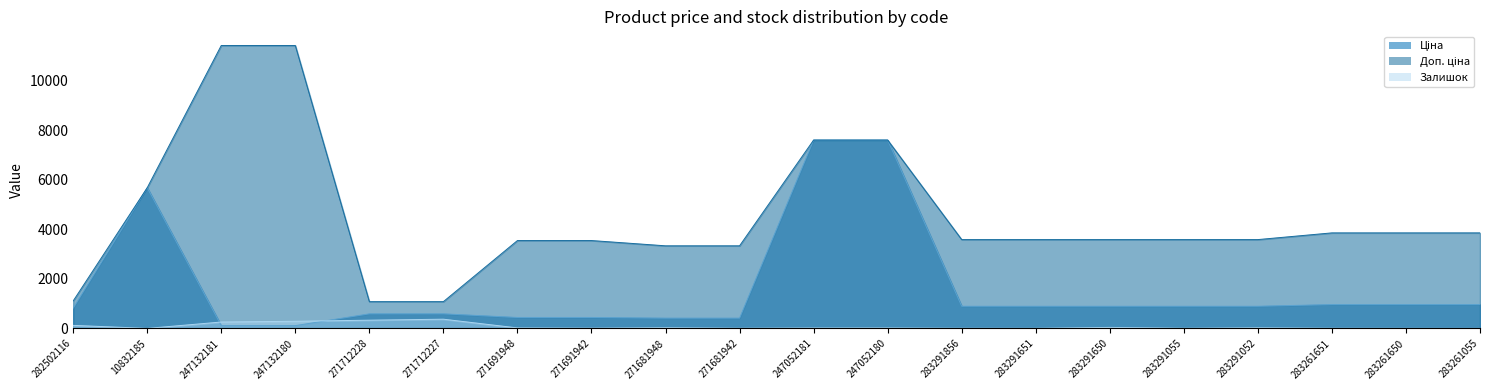

Between 247132180 and 283291052, which series saw the biggest shift?

Доп. ціна